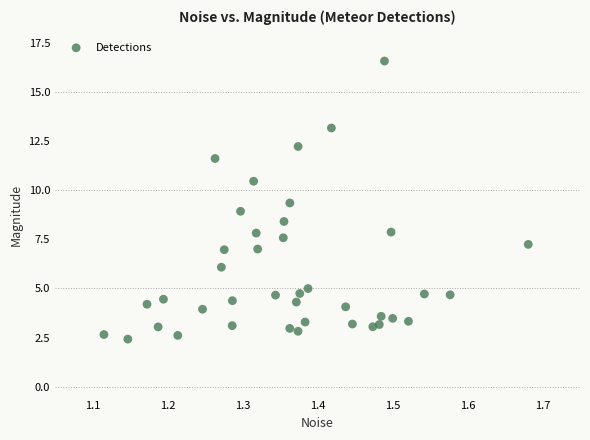

What is the range of X values (max minus min)?

0.6